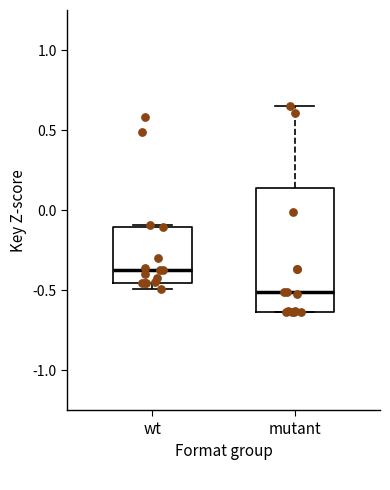

Which box's median line is the highest?

wt